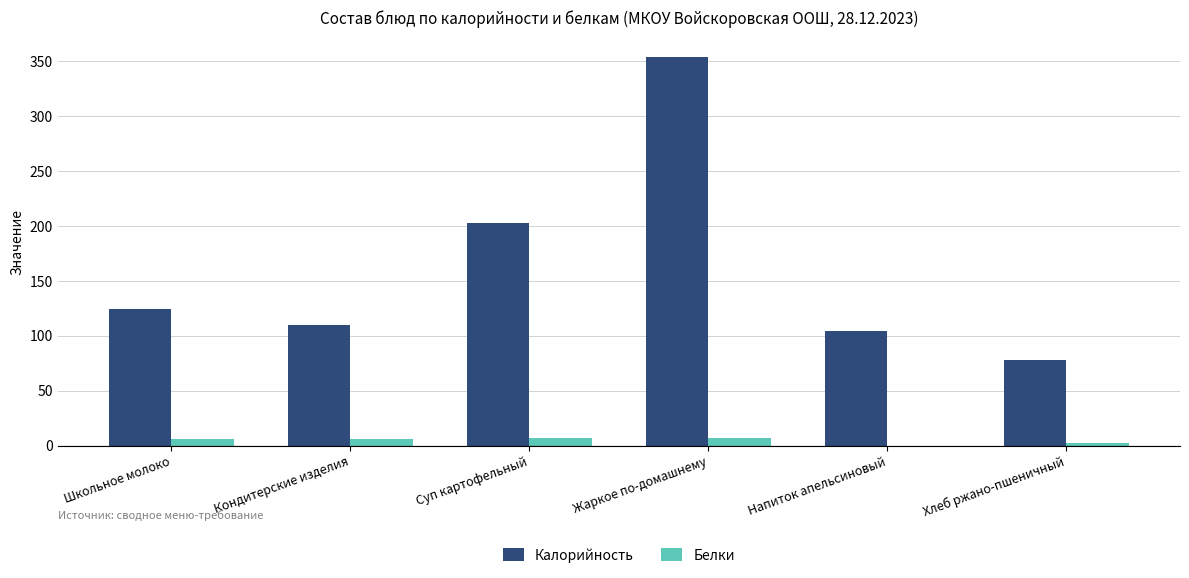

The value of Калорийность at Хлеб ржано-пшеничный is 127.2. True or false?

False